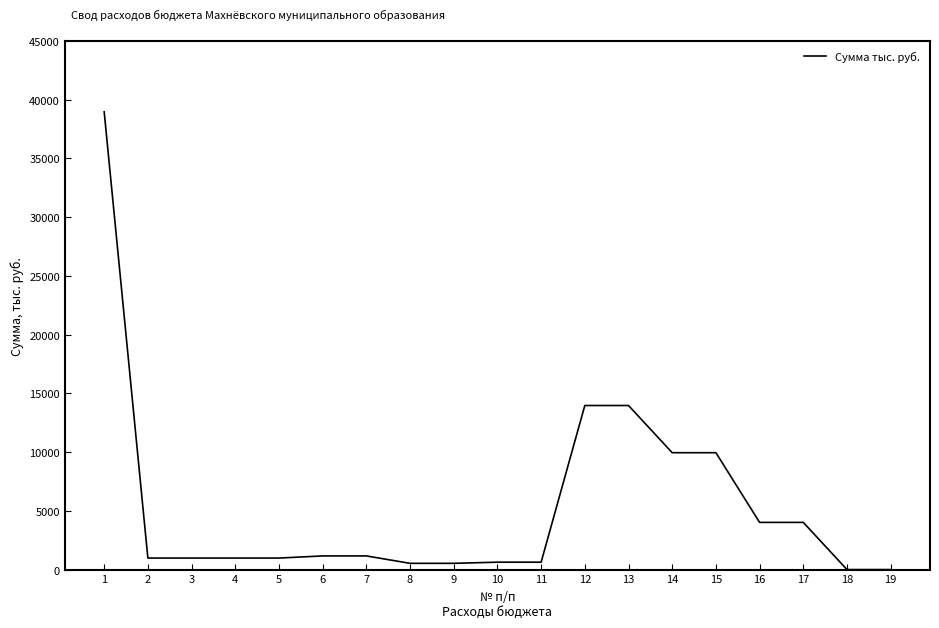

What is the difference between the maximum and minimum values?

38973.9